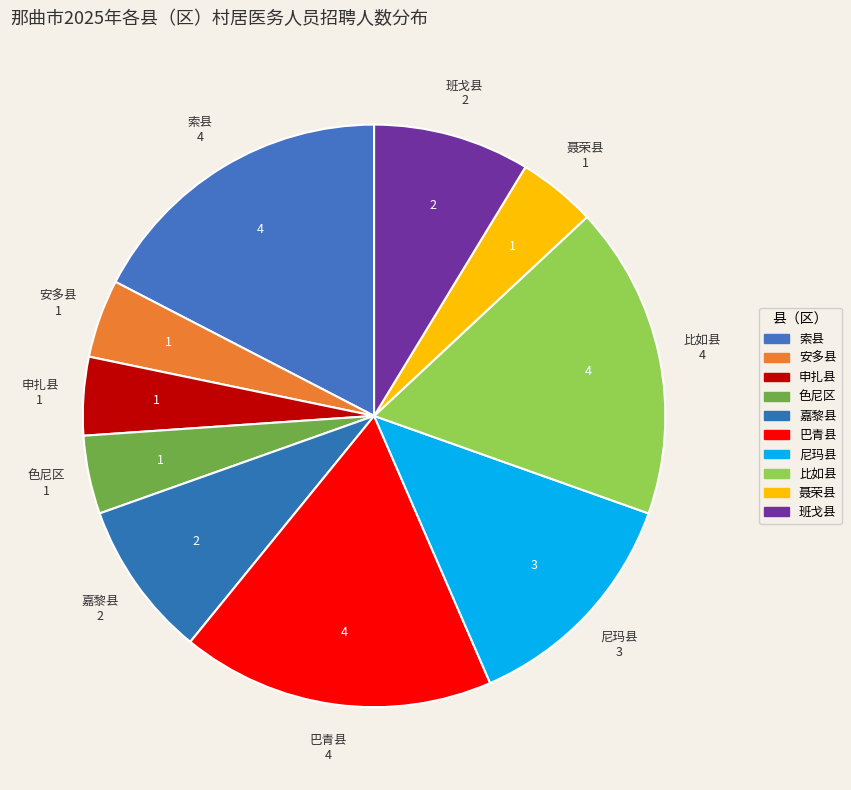

Combined, do 尼玛县 and 嘉黎县 account for over 50%?

No